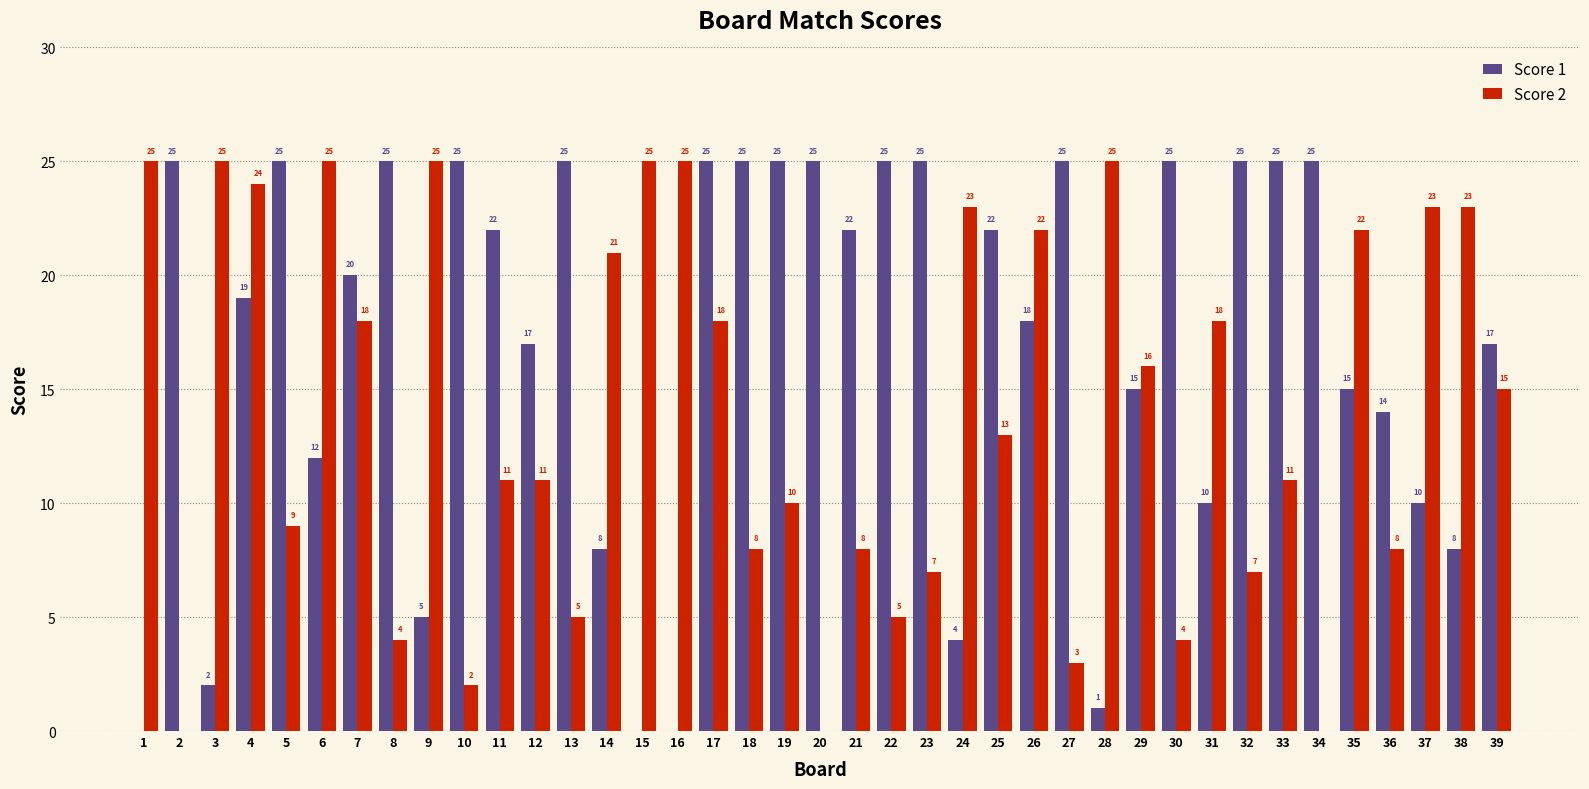

What is the total value across all series at 7?

38